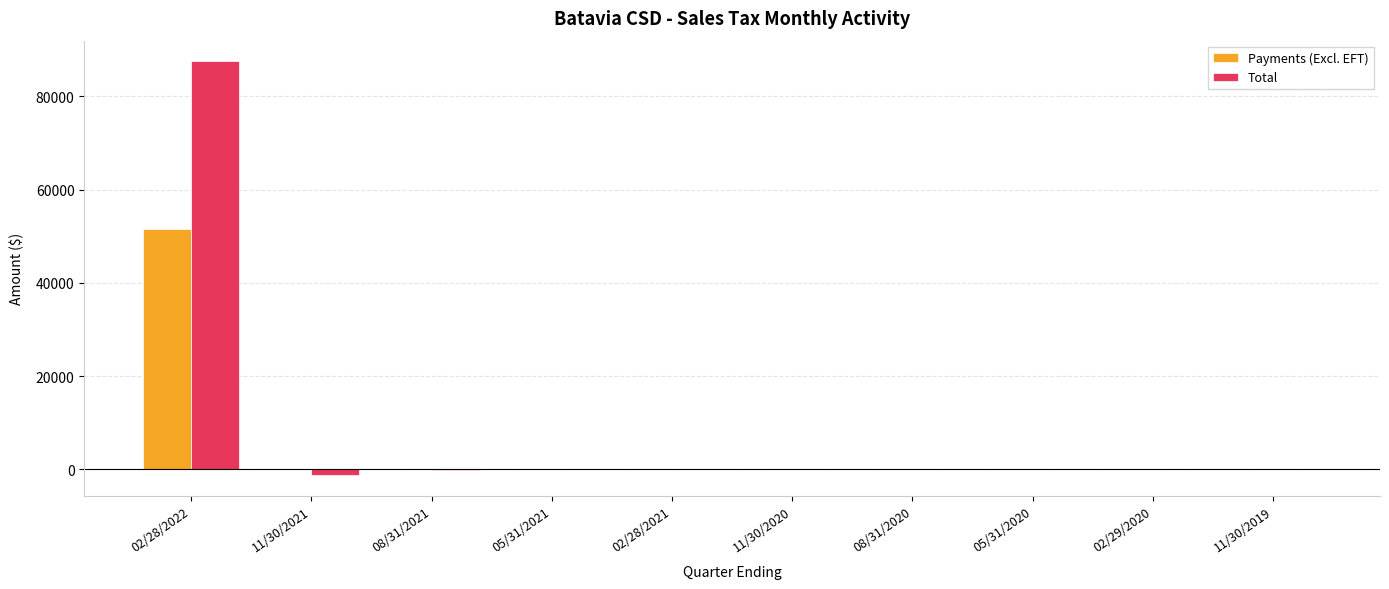

Is the value of Total at 02/28/2022 greater than the value of Payments (Excl. EFT) at 11/30/2019?

Yes